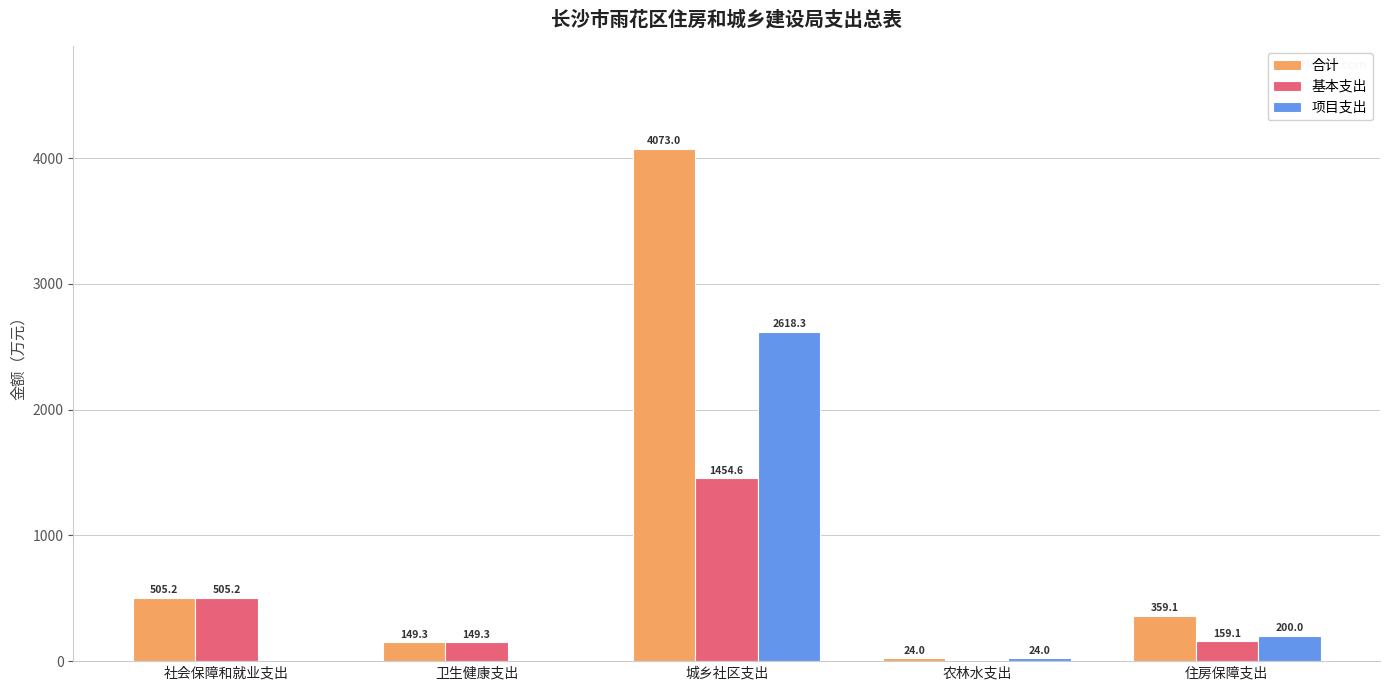

What is the sum of the 项目支出 values at 社会保障和就业支出 and 农林水支出?

24.0